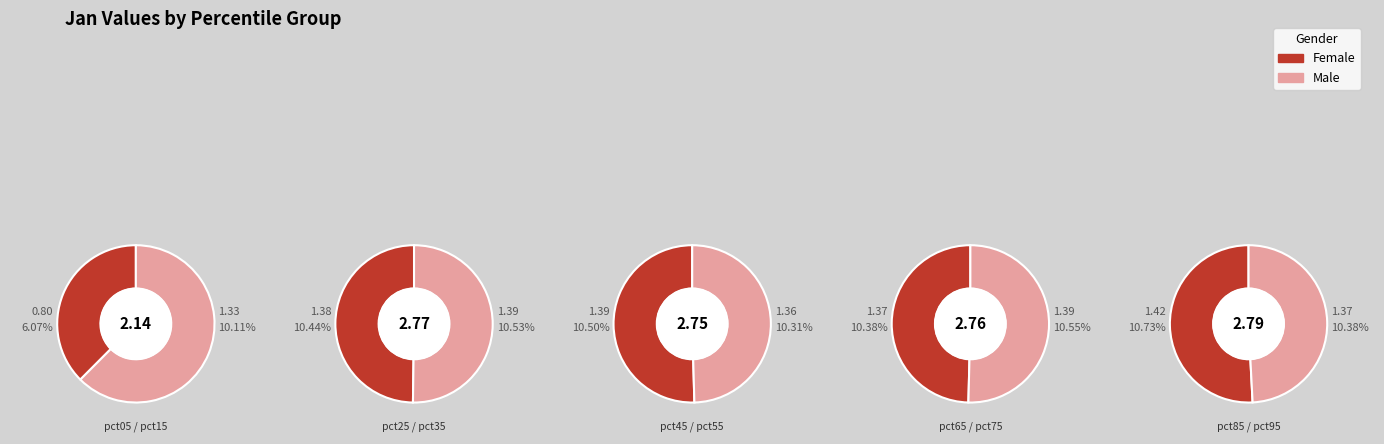

What percentage is the pct45 slice, to the nearest percent?

10%